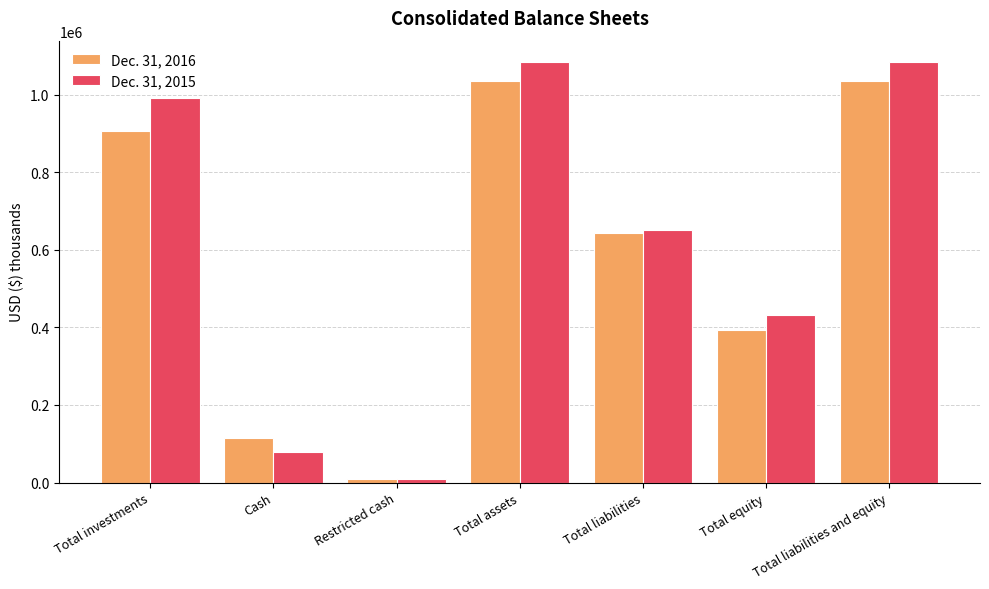

At how many categories does at least one series exceed 38976?

6